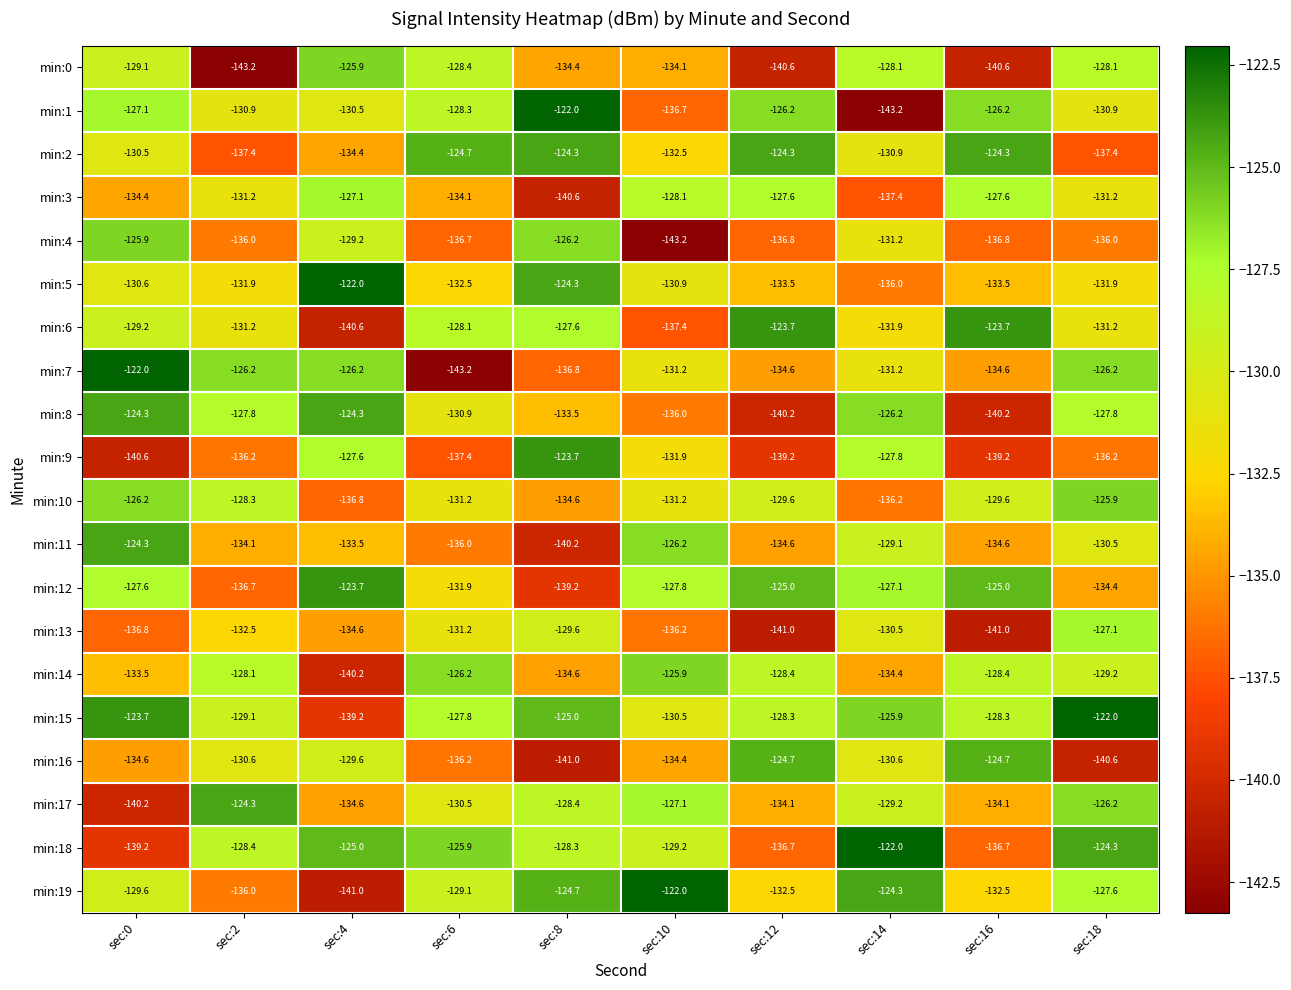

At how many categories does at least one series exceed -125?

10